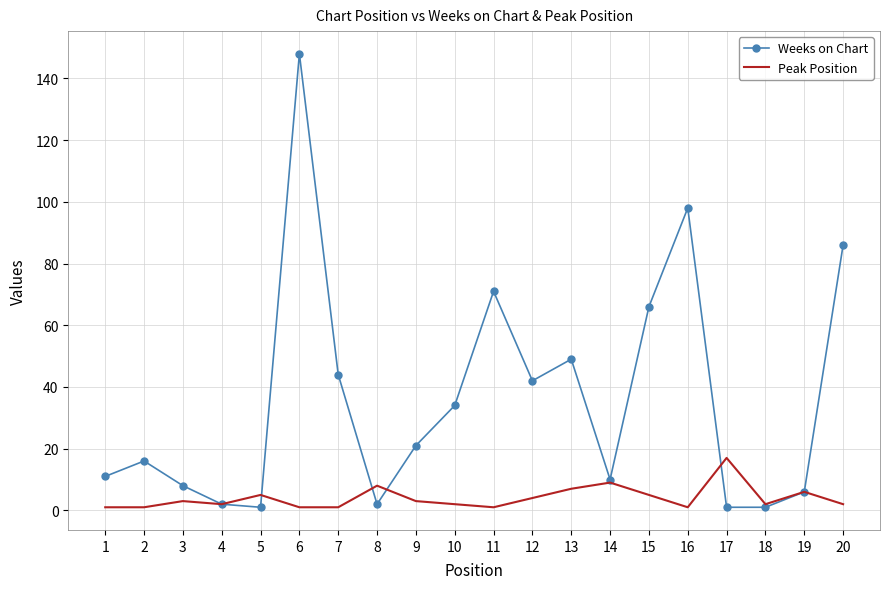

At which label is Weeks on Chart closest to 74?

11